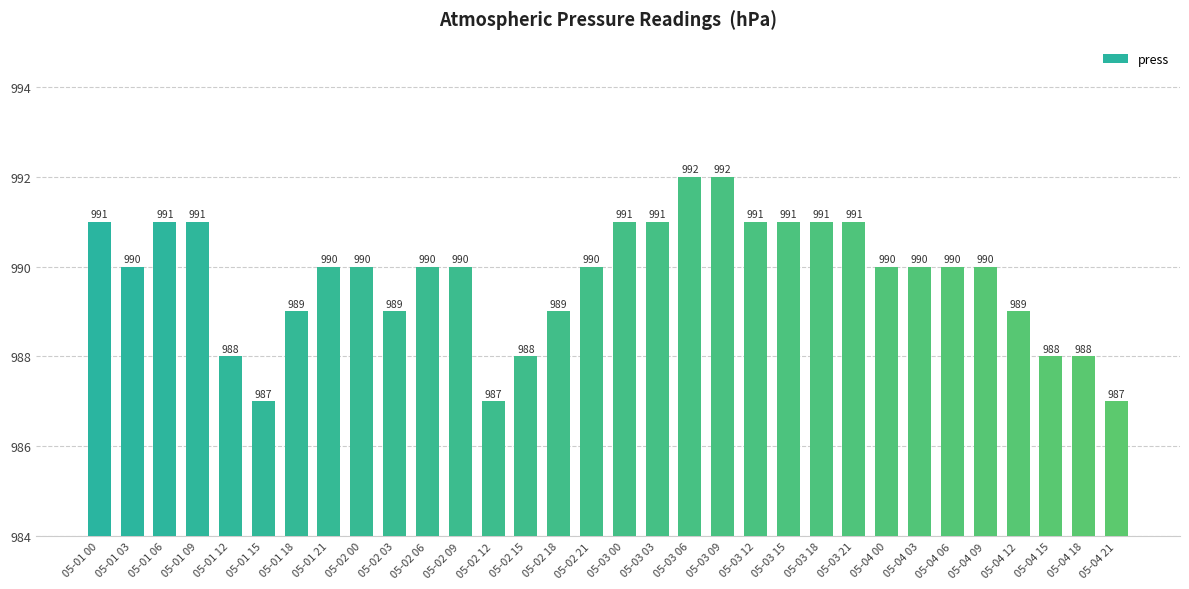

Are the bars horizontal?

No